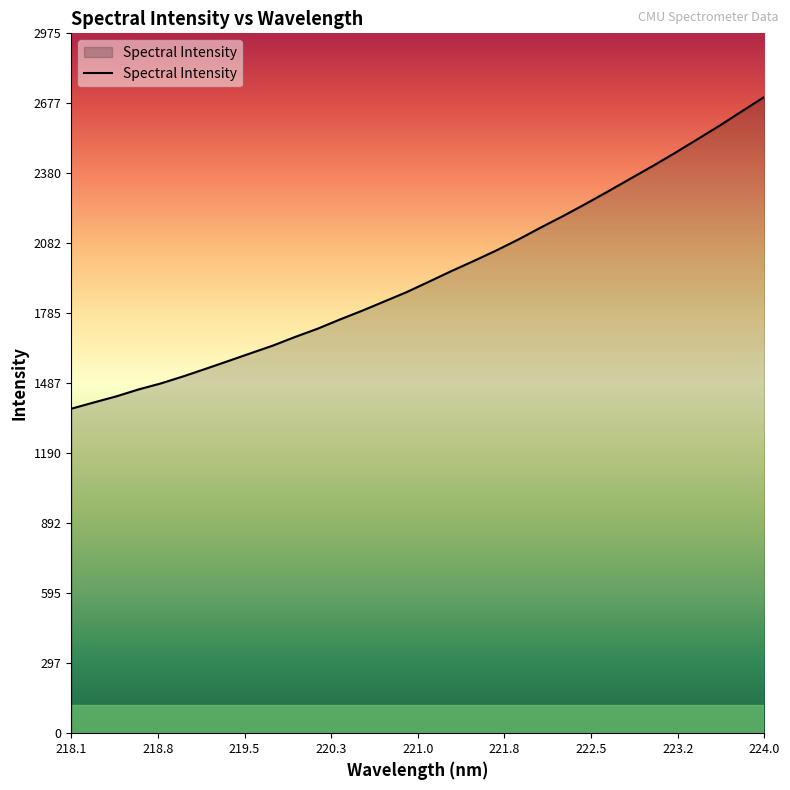

Reading right to left, what are all the values shown in this chart?

2704.6	2644.0	2582.8	2524.6	2466.7	2410.9	2357.1	2303.1	2250.1	2198.9	2150.0	2099.4	2052.0	2007.7	1964.8	1919.8	1875.5	1835.6	1796.0	1758.4	1719.2	1684.4	1647.4	1614.6	1581.6	1548.8	1516.8	1486.8	1461.1	1431.5	1405.8	1379.4